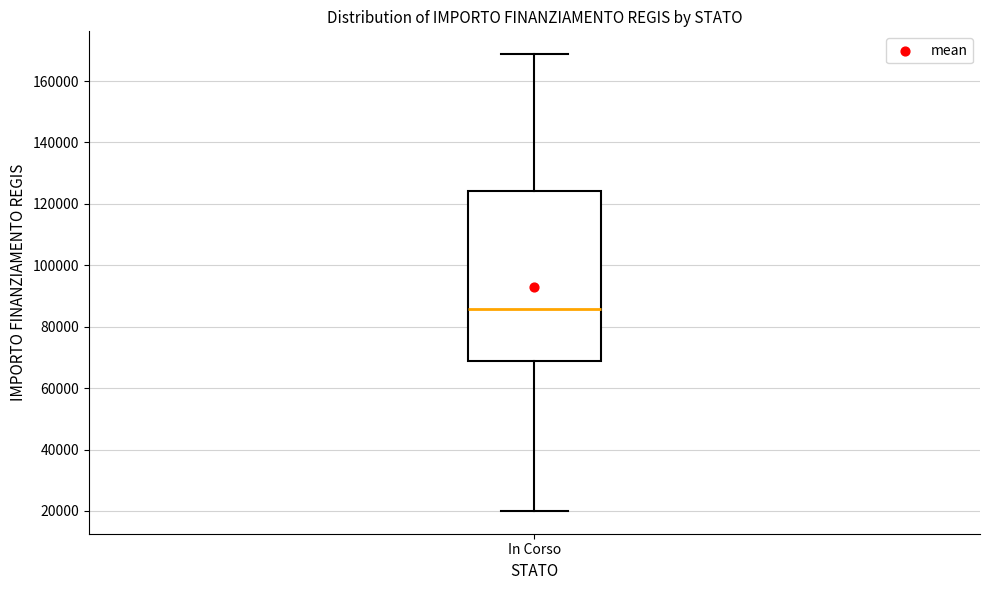

Transcribe this box plot: give where the median line is, the range the box spans, and where the two whiskers end, as read against the y-axis. The values are not printed on the chart, so give them approximately, as read against the axis.

median 86000, box 68000 to 124000, whiskers 20000 to 168000